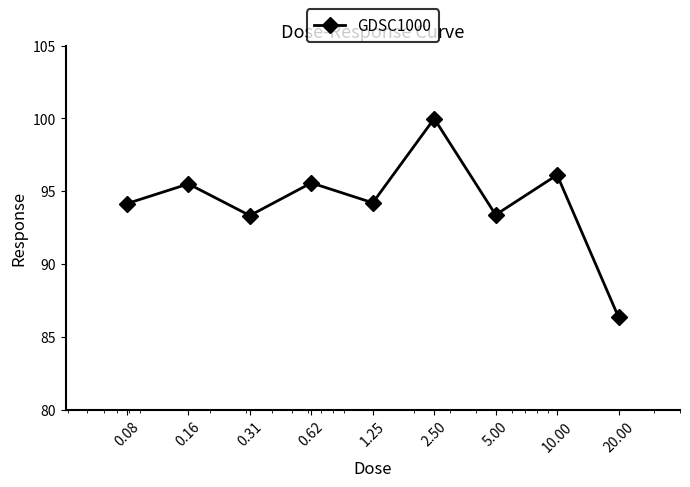

Does the chart have visible grid lines?

No